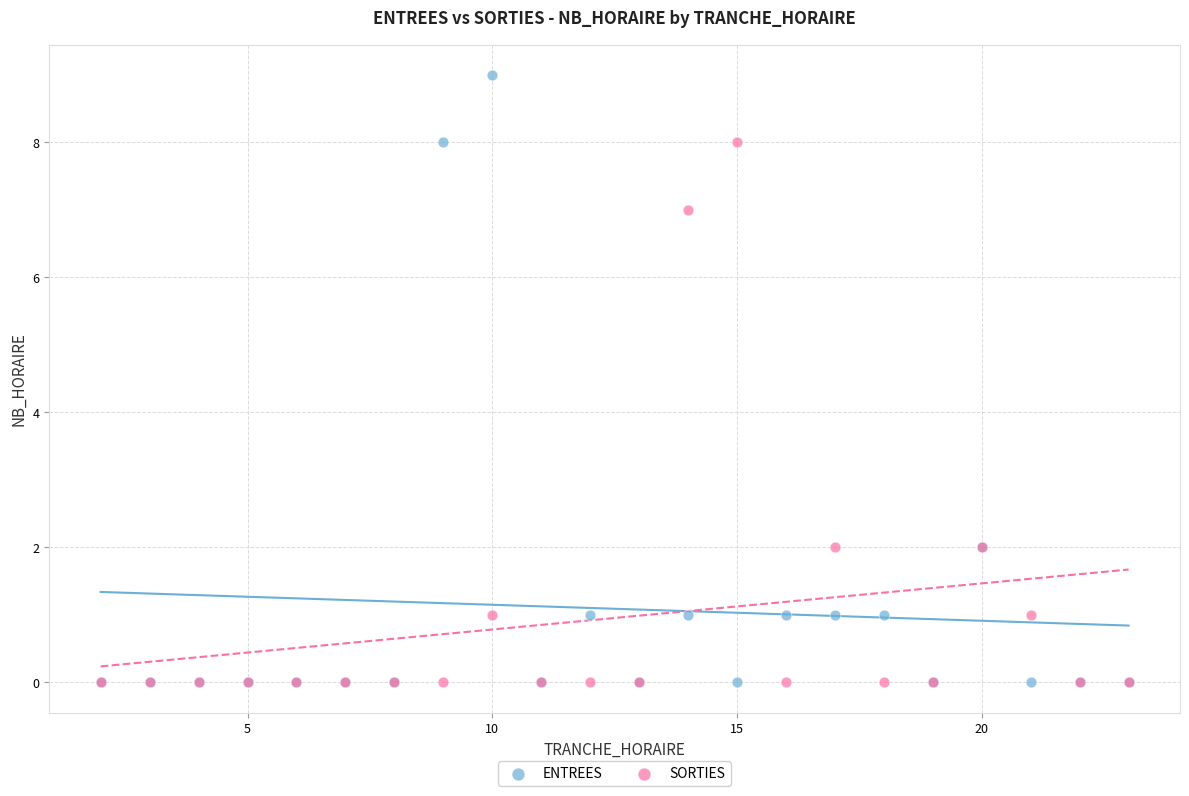

What are all the series names shown in the legend?

ENTREES, SORTIES